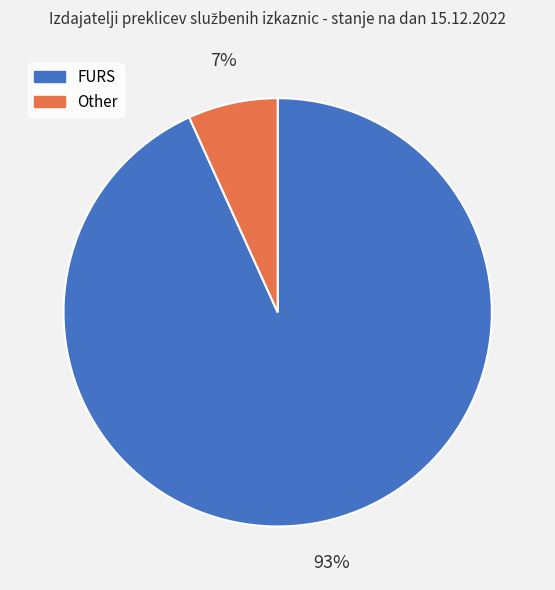

The Other slice represents 15% of the pie. True or false?

False